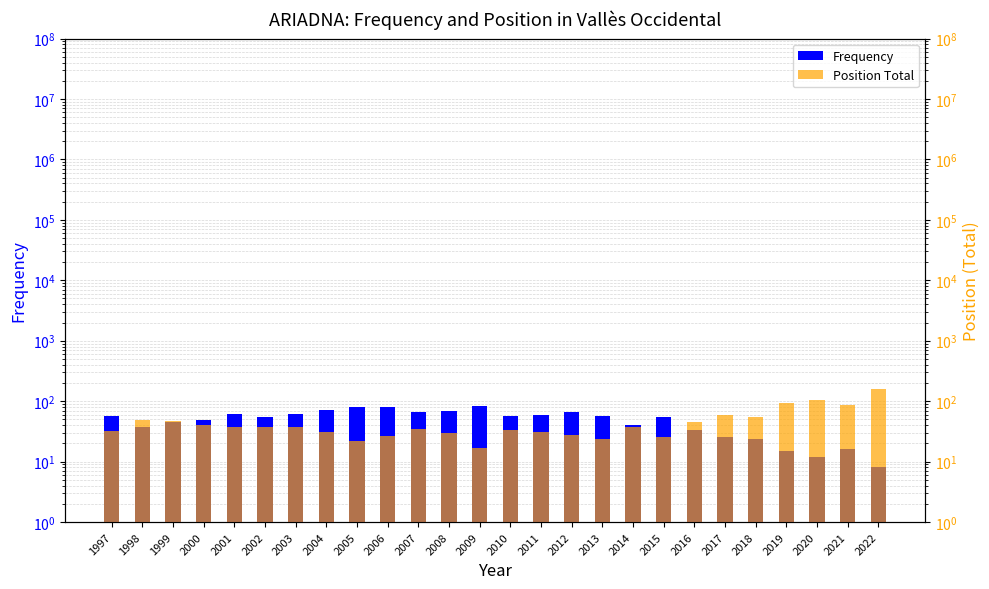

What is the minimum value for Position Total?

17